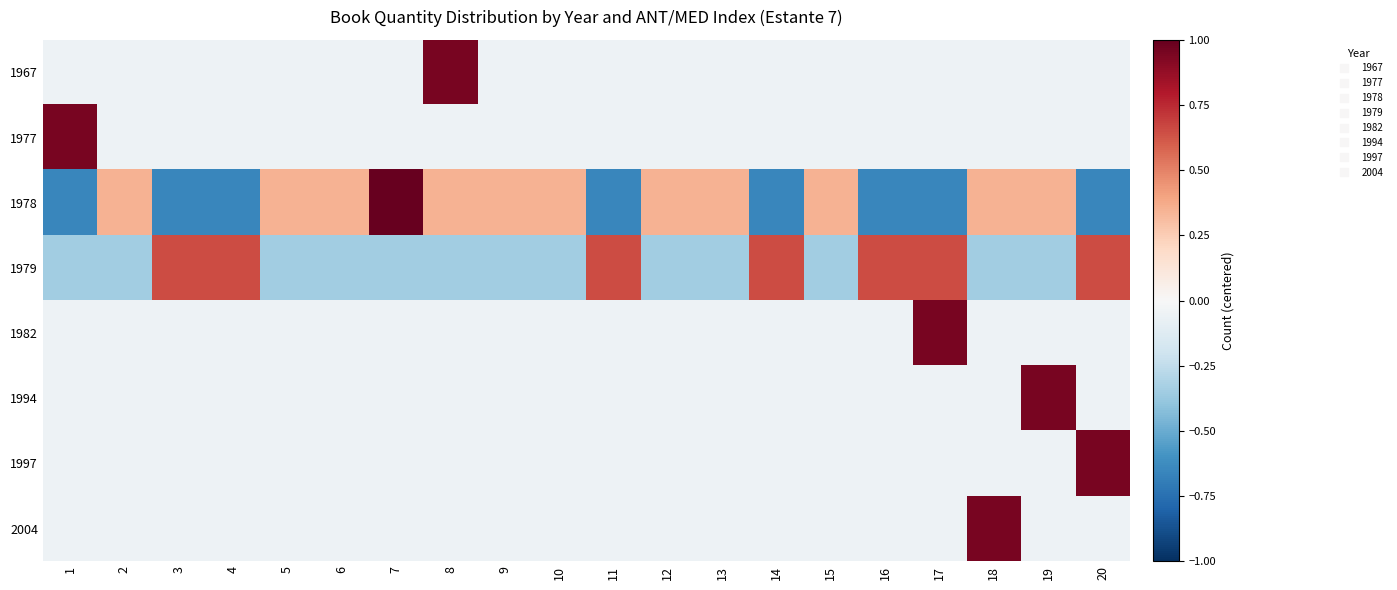

What is the maximum value shown in the chart?

1.4